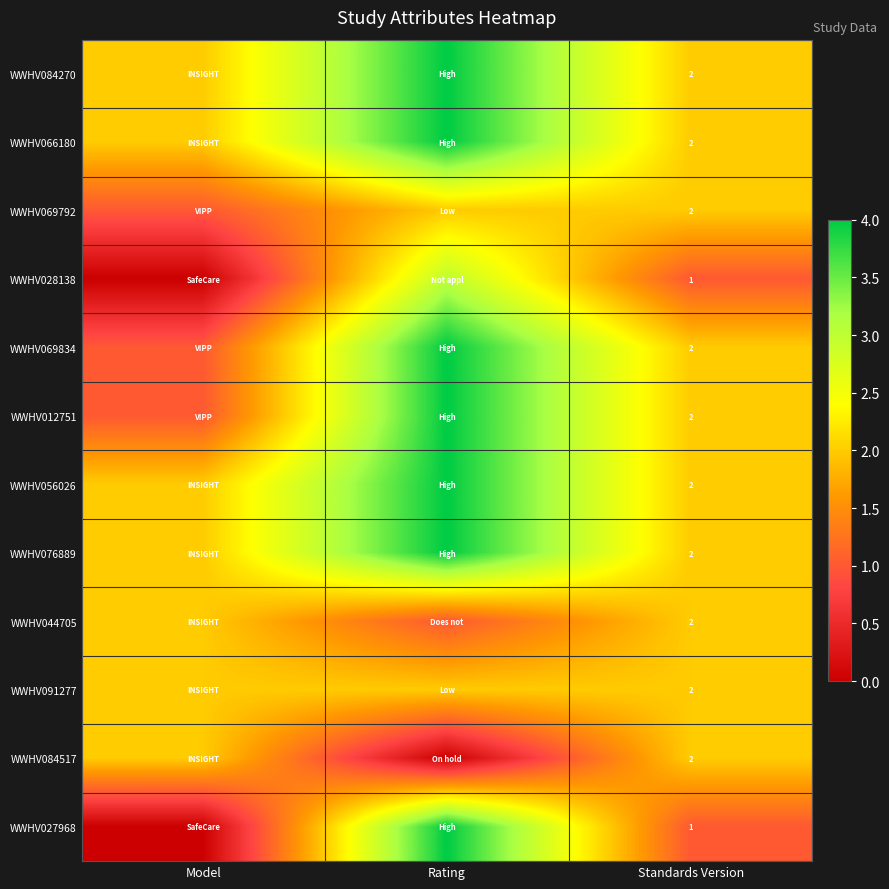

True or false: WWHV056026 has a value of 1 at Standards Version.

False